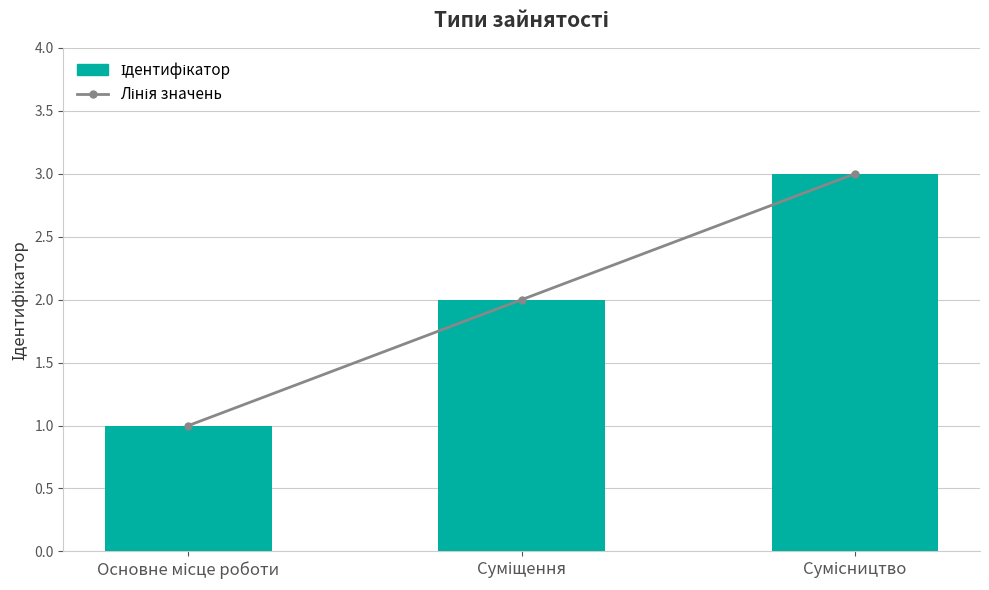

The Лінія значень series shows 4 at Сумісництво. True or false?

False